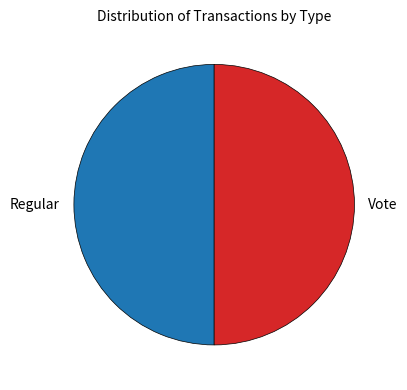

Do Vote and Regular together represent more than half of the pie?

Yes